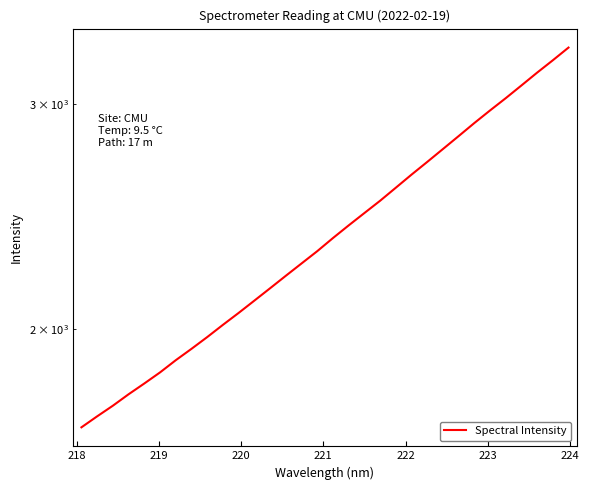

What is the greatest value displayed?

3318.6